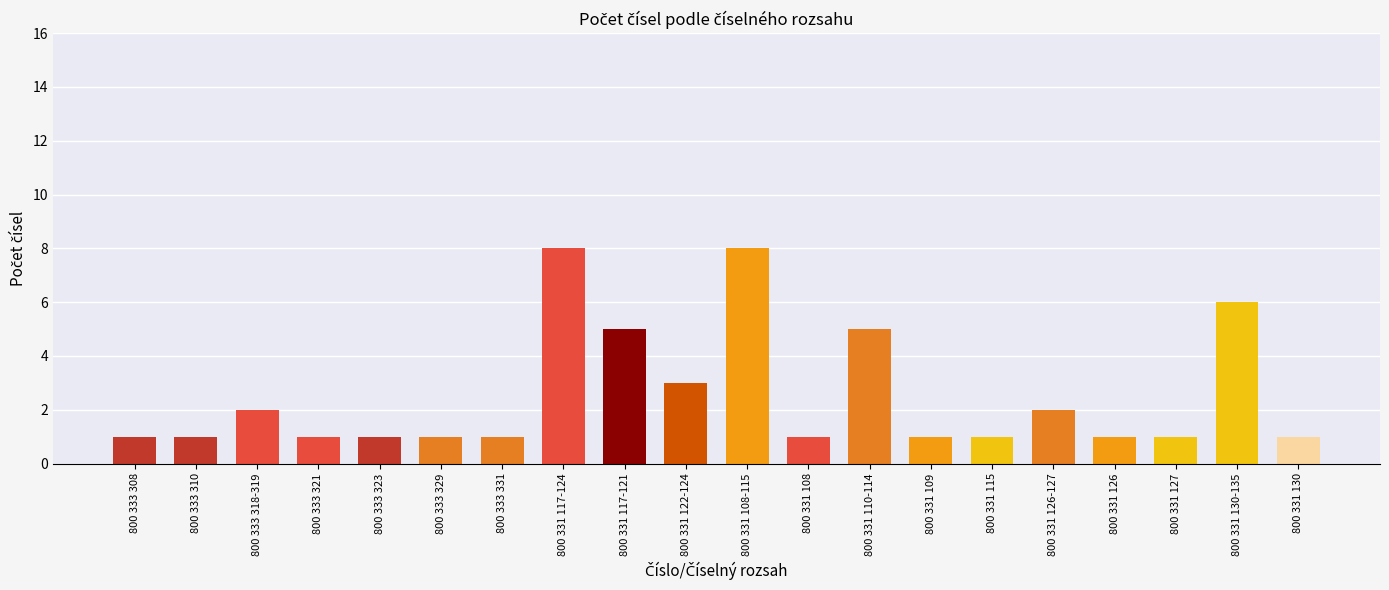

Between 800 331 110-114 and 800 333 318-319, which is larger?

800 331 110-114